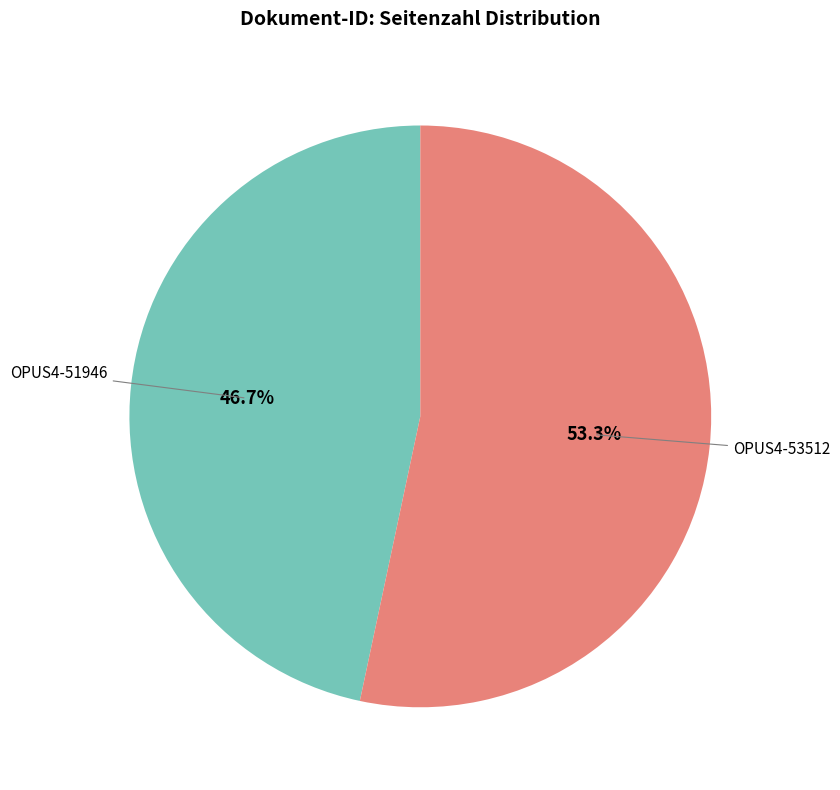

Is there a majority slice in this chart?

Yes